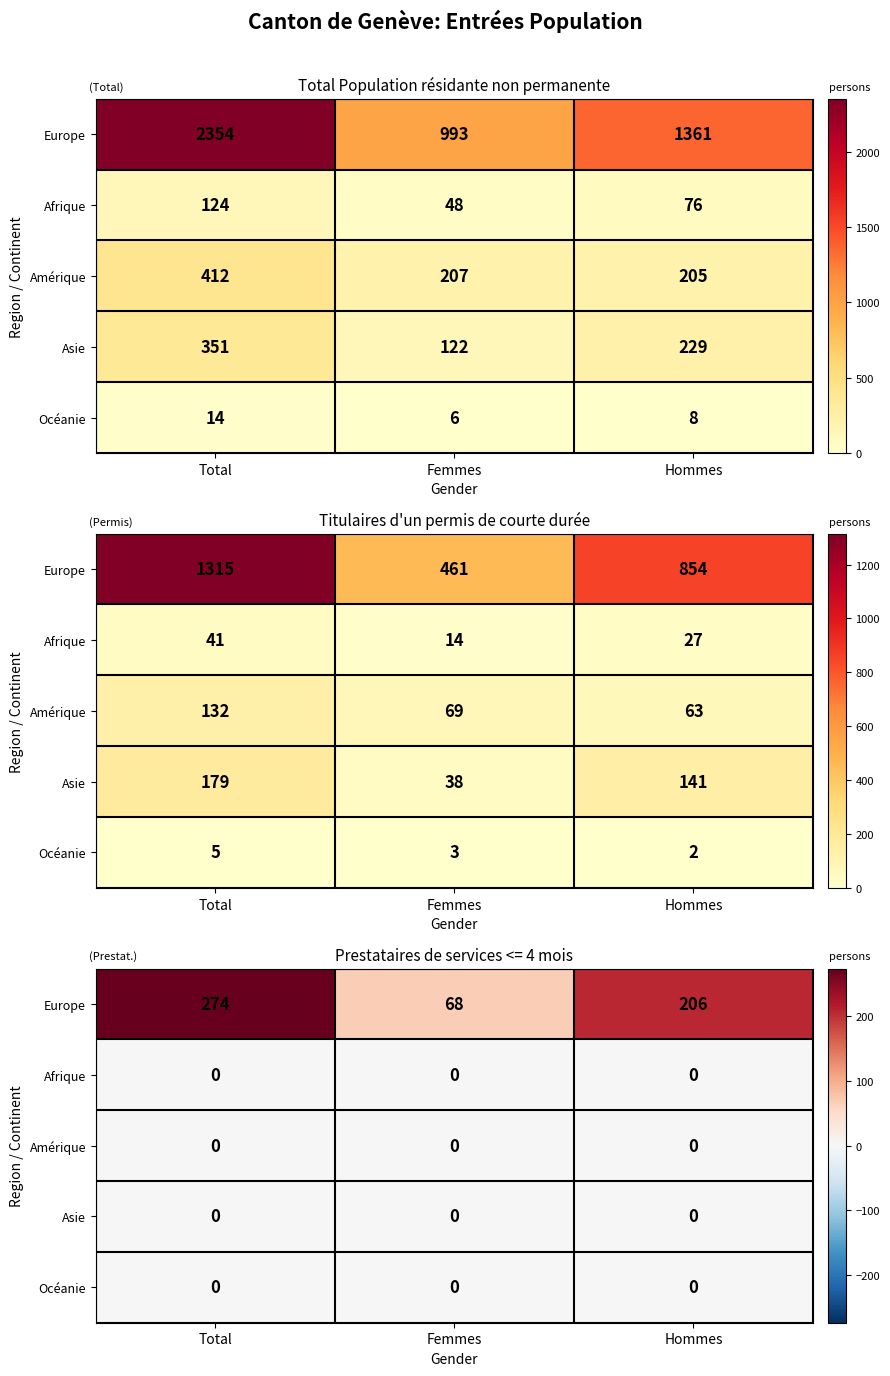

Between Total and Hommes, which series saw the biggest shift?

Europe